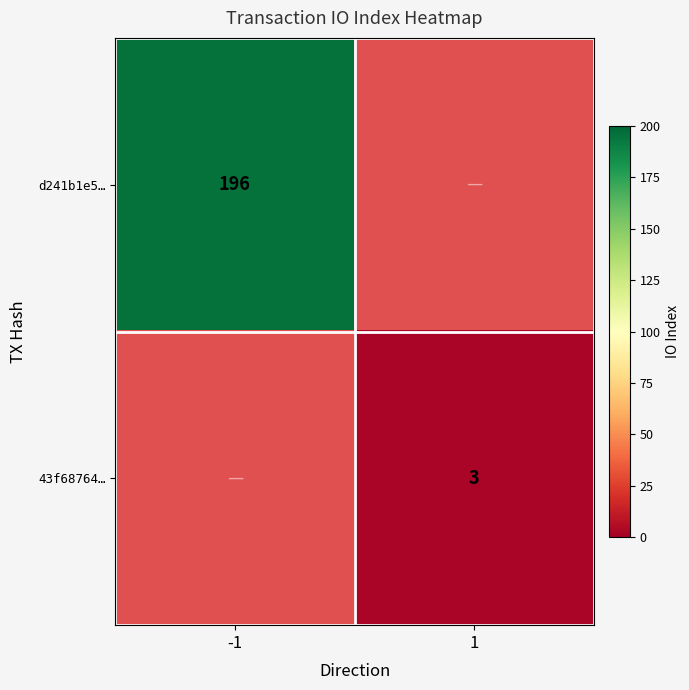

The value of 43f68764… at 1 is 3. True or false?

True